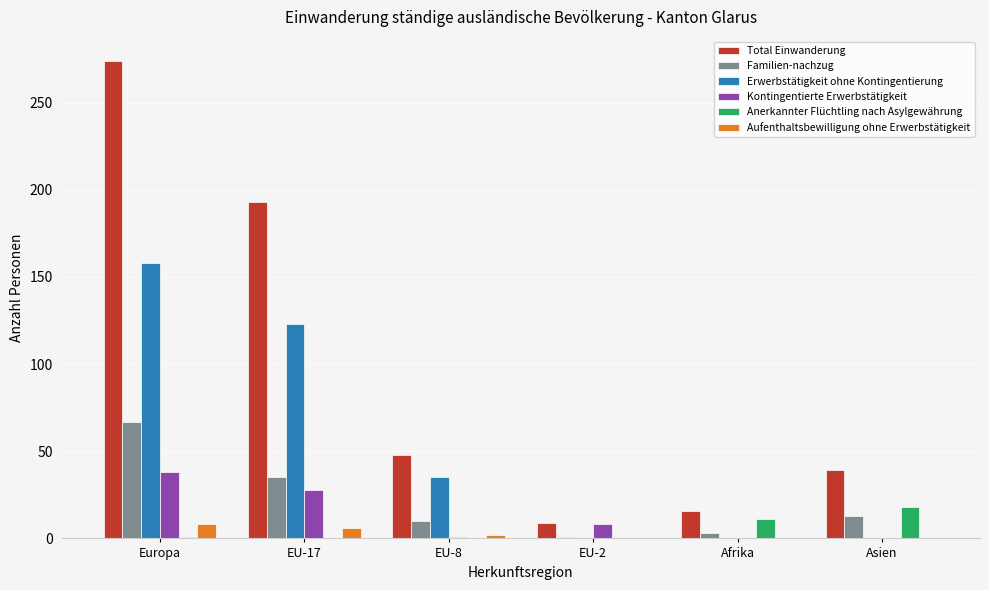

Which series has the largest total across all categories?

Total Einwanderung